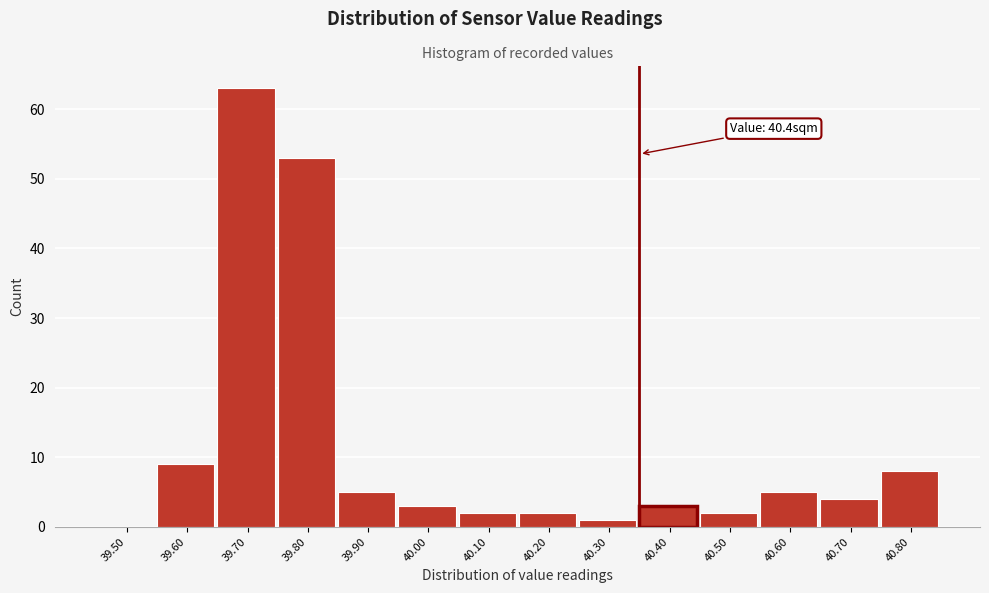

Reading left to right, list all the values displayed in this chart.

39.50=0	39.60=9	39.70=63	39.80=53	39.90=5	40.00=3	40.10=2	40.20=2	40.30=1	40.40=3	40.50=2	40.60=5	40.70=4	40.80=8